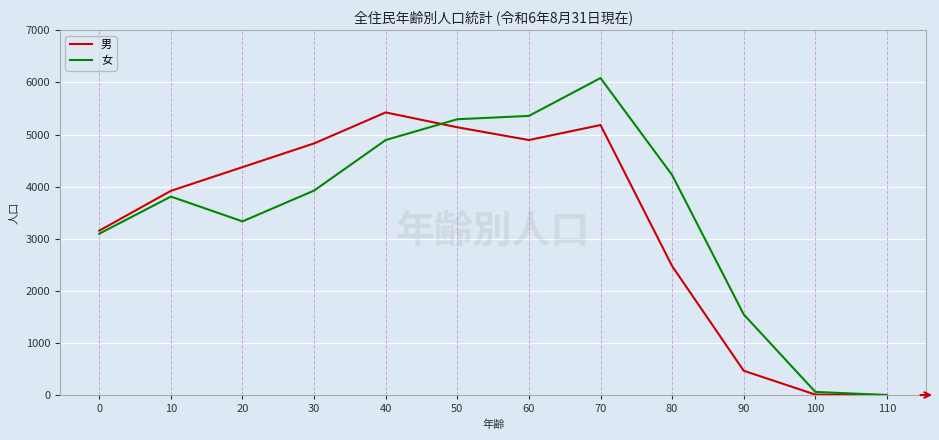

Which series changed the most between 0 and 90?

男